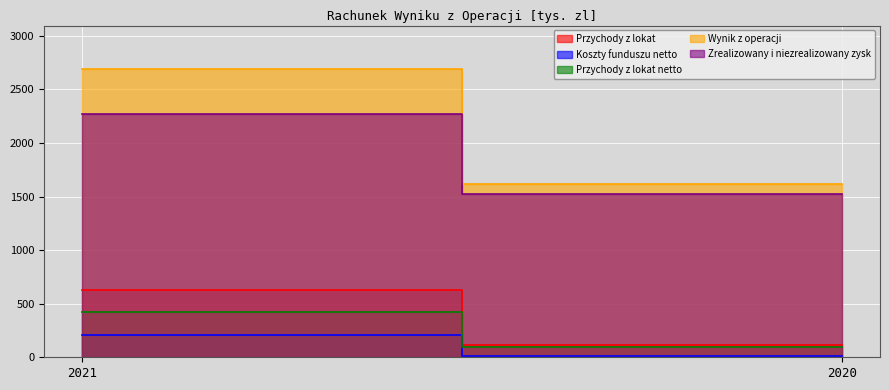

What is the sum of the Przychody z lokat netto values at 2021 and 2020?

516